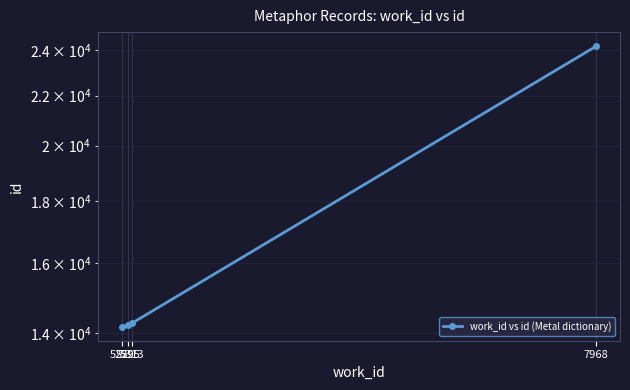

True or false: the data shows 24866 at 5295.

False